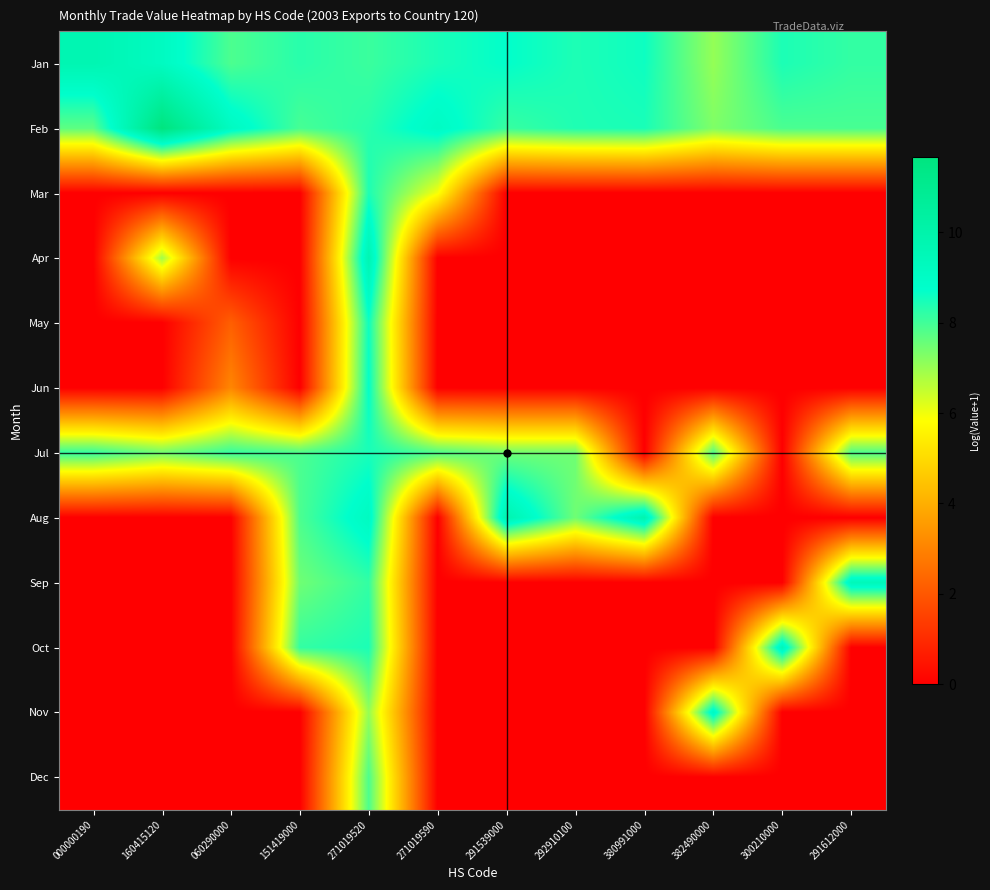

Which has a higher value, 300210000 or 151419000?

300210000